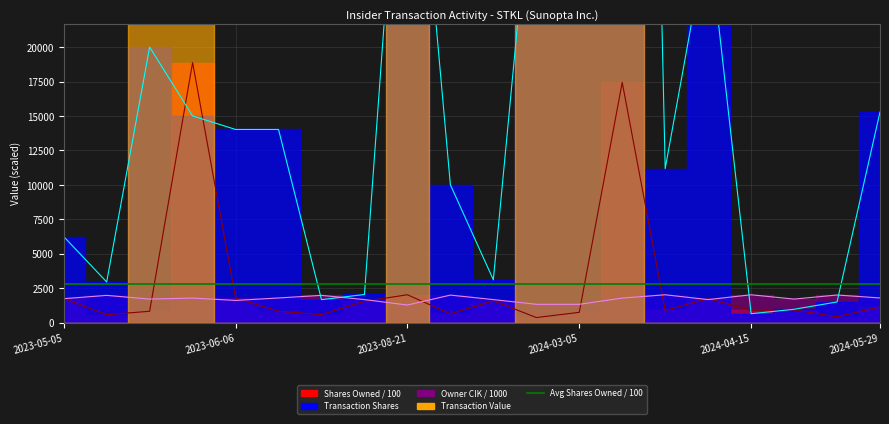

What is the difference between the transactionShares values at 2023-05-09 and 2023-05-31?

12057.0